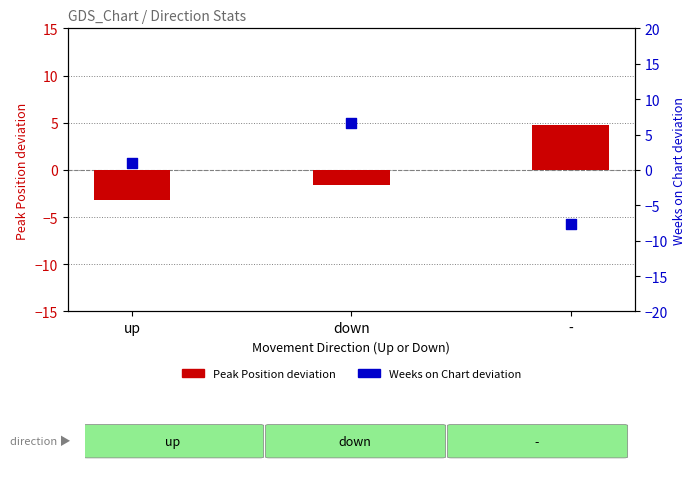

Which series contains the lowest Y value?

Weeks on Chart (dev from mean)